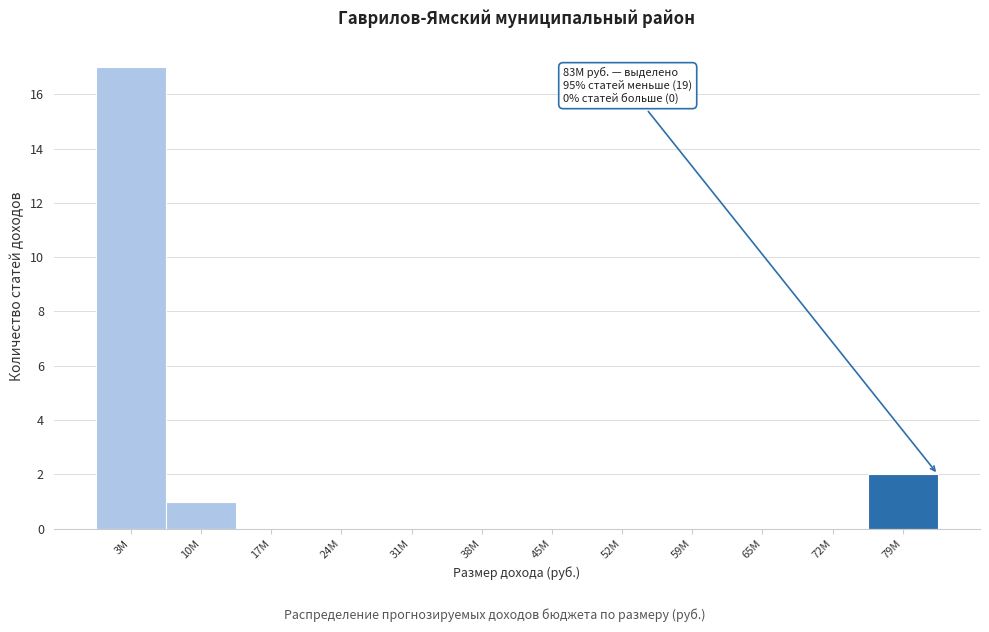

Reading left to right, what are all the values shown in this chart?

3M=17	10M=1	17M=0	24M=0	31M=0	38M=0	45M=0	52M=0	59M=0	65M=0	72M=0	79M=2